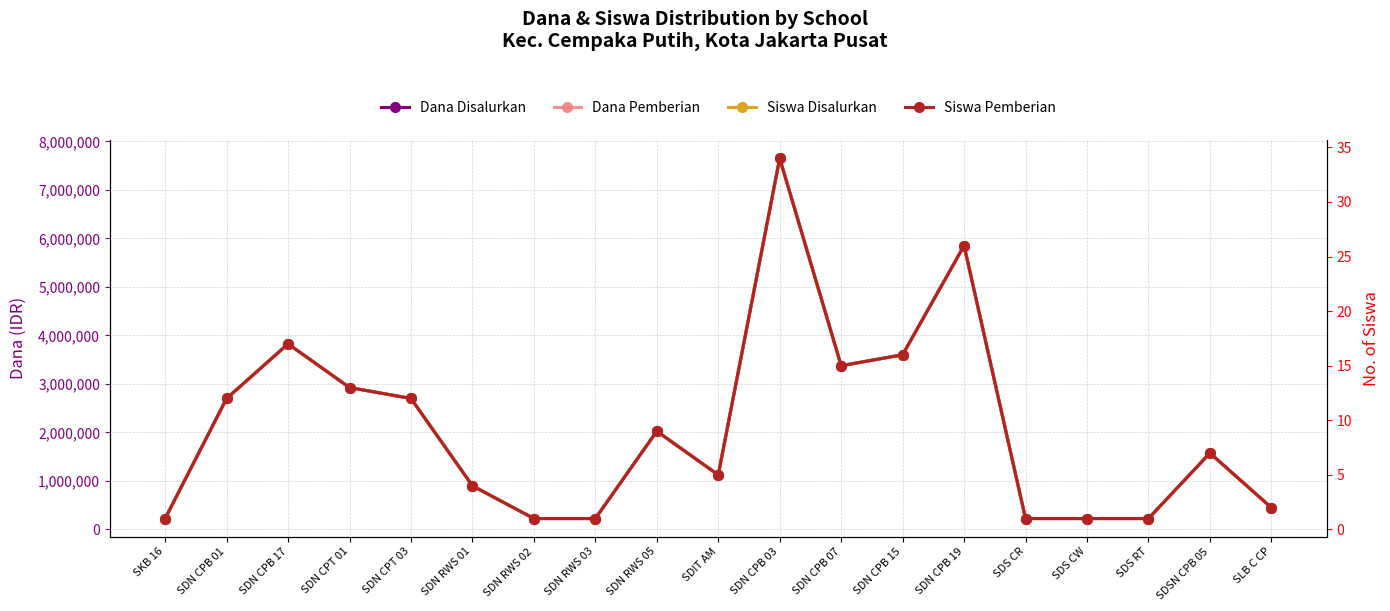

What are all the series names shown in the legend?

Dana Disalurkan, Dana Pemberian, Siswa Disalurkan, Siswa Pemberian